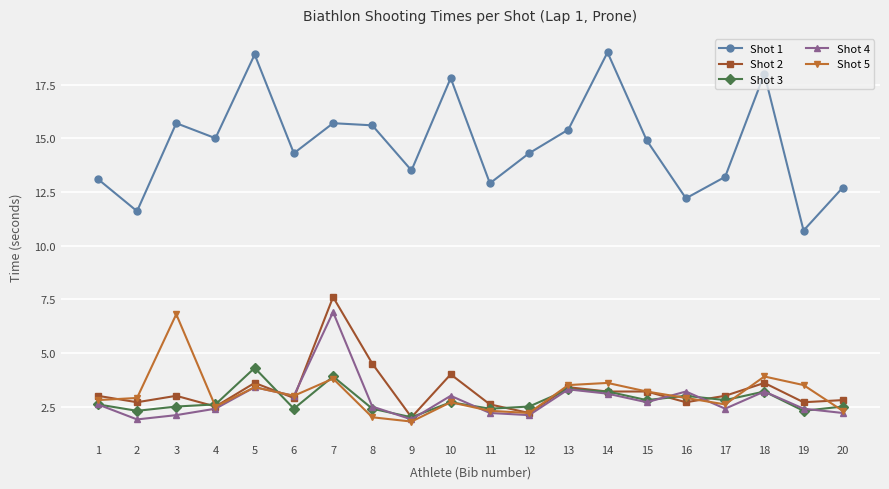

What are all the series names shown in the legend?

Shot 1, Shot 2, Shot 3, Shot 4, Shot 5